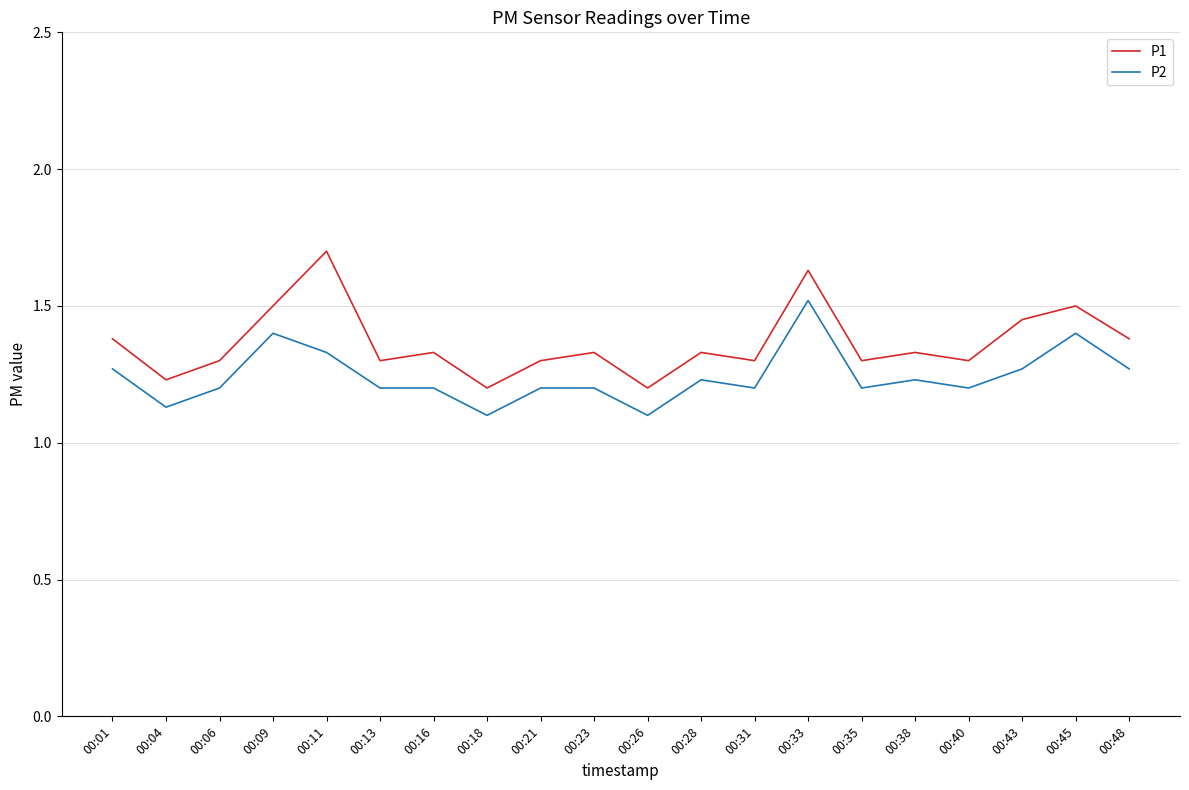

Is the value of P2 at 00:09 greater than the value of P1 at 00:40?

Yes